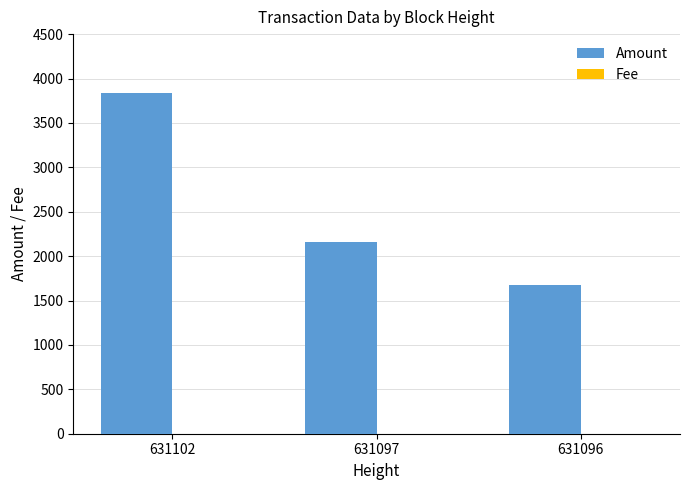

Between 631102 and 631096, which series saw the biggest shift?

Amount